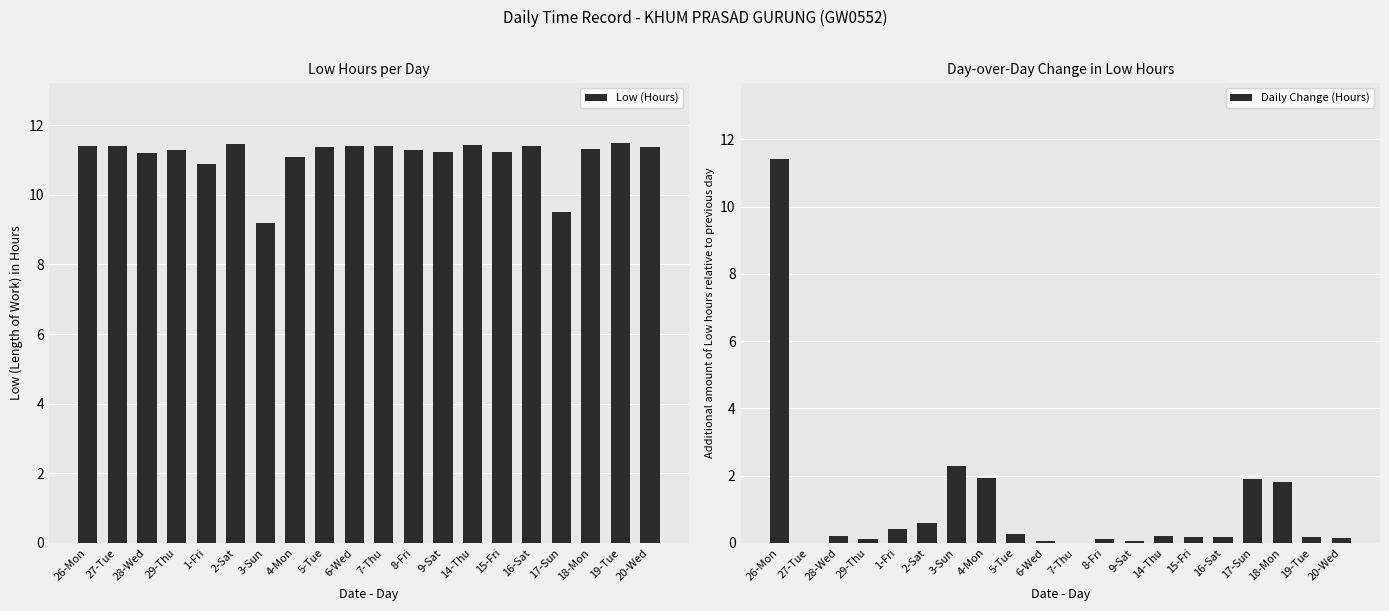

What is the total value across all series at 8-Fri?

11.4